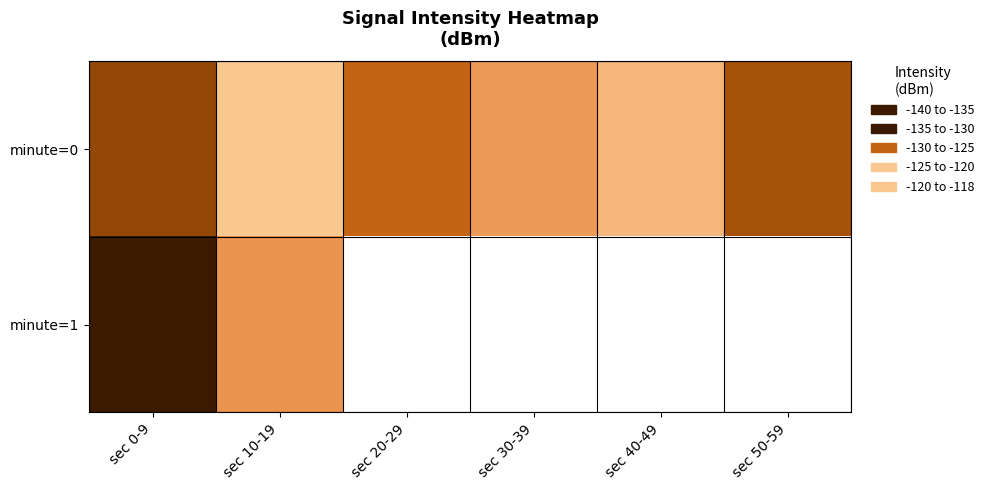

Rank the series at sec 30-39 from highest to lowest value.

minute=0, minute=1